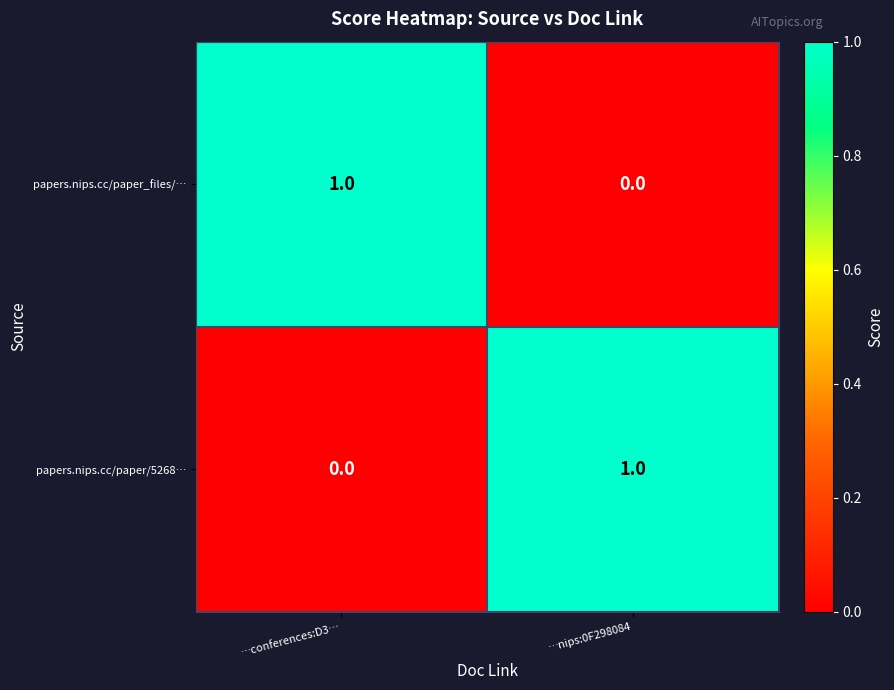

Which category has the highest value in the papers.nips.cc/paper/5268… series?

…nips:0F298084